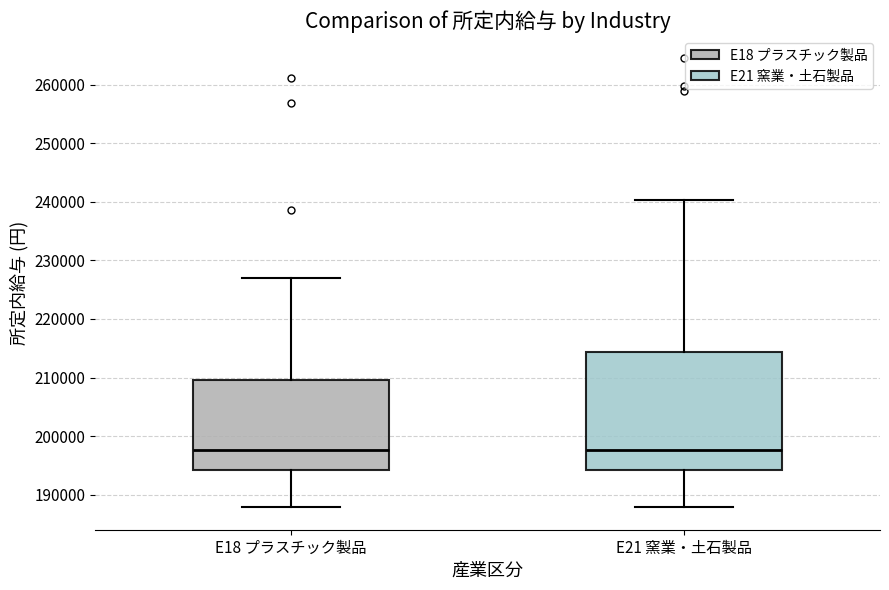

Which box is the tallest, from its lower edge to its upper edge?

E21 窯業・土石製品